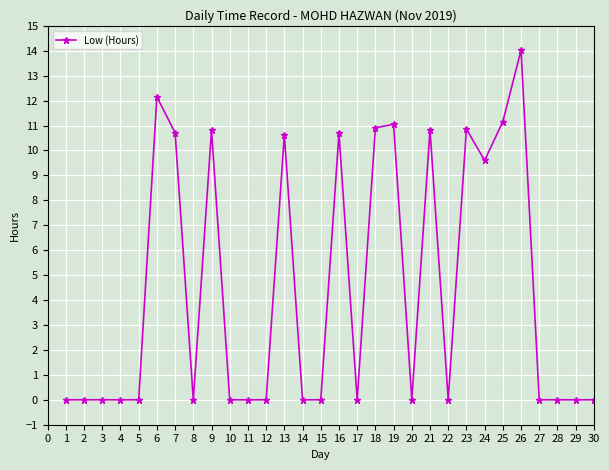

At which category does the chart reach its peak across all series?

26